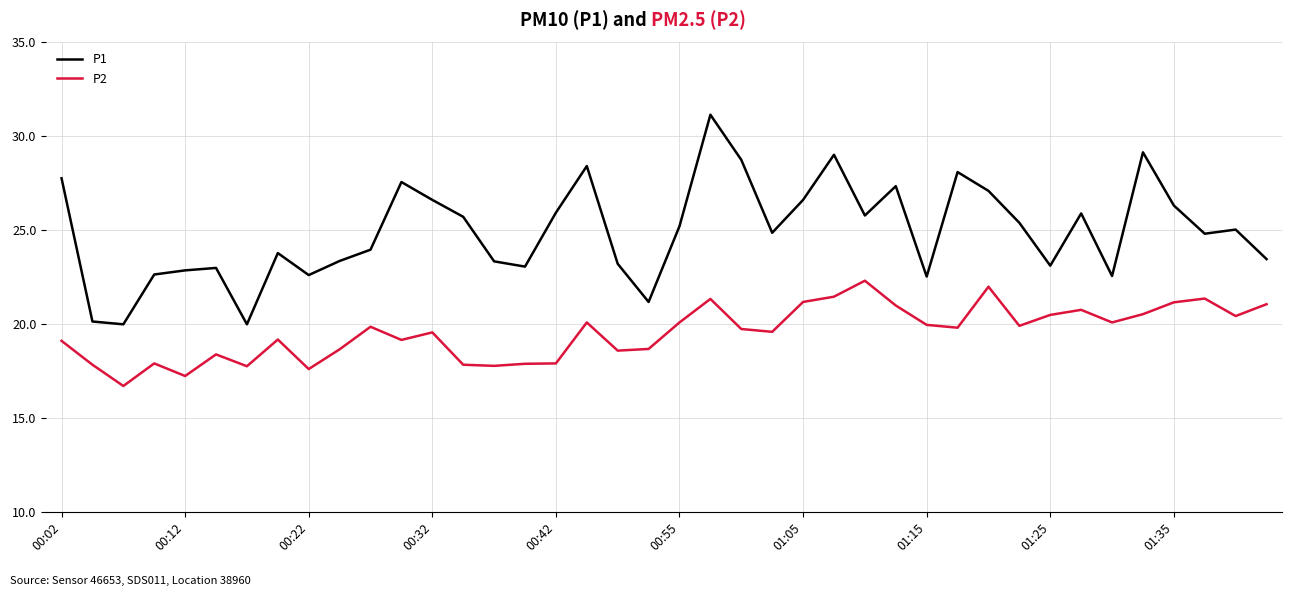

What is the minimum value shown in the chart?

16.7